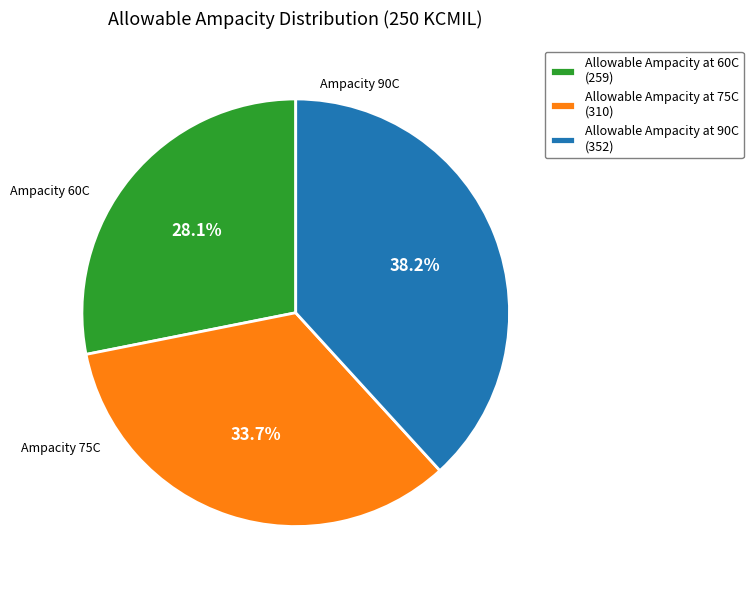

Does any single category account for the majority?

No